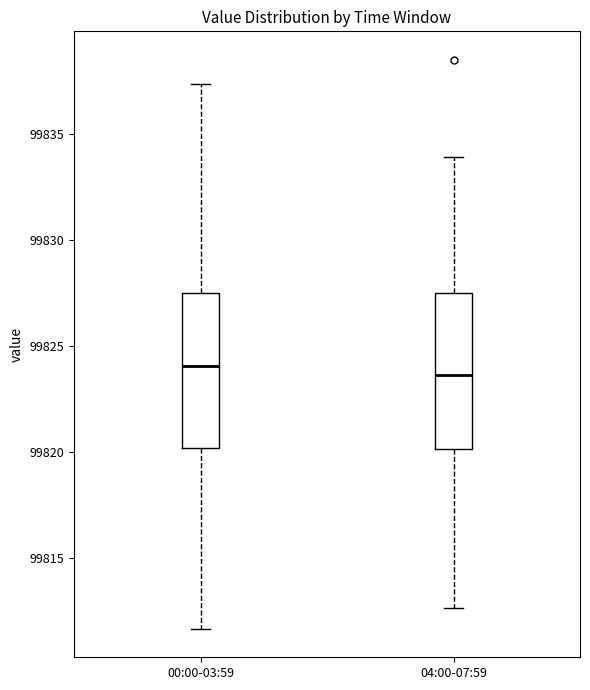

Reading left to right, read every box against the y-axis: the position of its median line, the range the box covers, and the ends of its whiskers. The values are not printed on the chart, so give them approximately, as read against the axis.

00:00-03:59: median 99824.0, box 99820.0 to 99827.5, whiskers 99811.5 to 99837.5
04:00-07:59: median 99823.5, box 99820.0 to 99827.5, whiskers 99812.5 to 99834.0